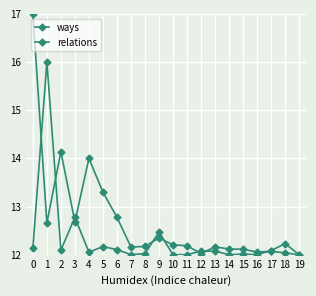

At which category does ways reach its first local peak?

2